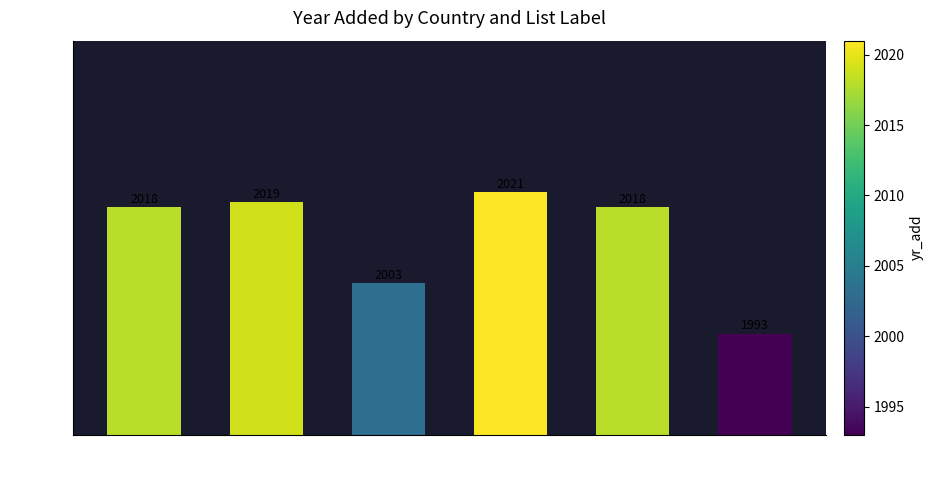

Reading left to right, transcribe all the data shown in this chart.

2018	2019	2003	2021	2018	1993